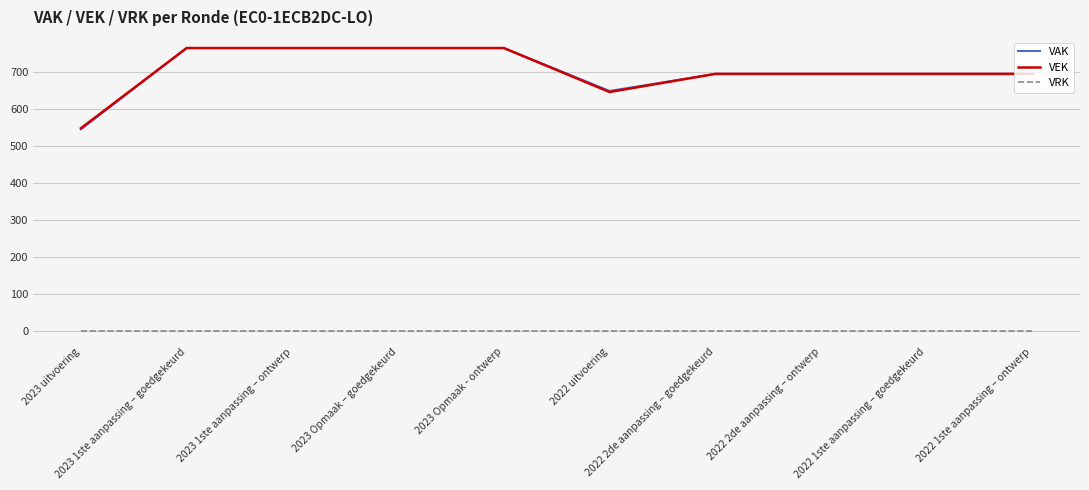

Which series has the widest spread of values?

VAK